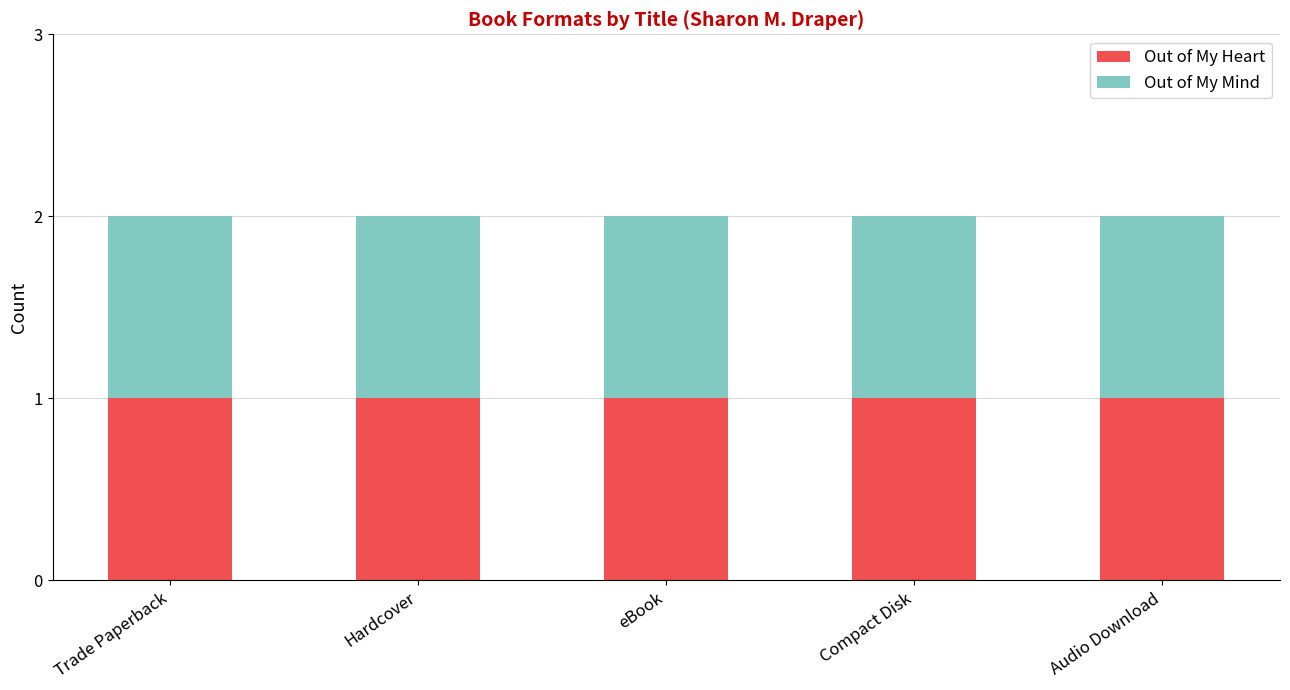

List the series in order of their peak value, highest first.

Out of My Heart, Out of My Mind